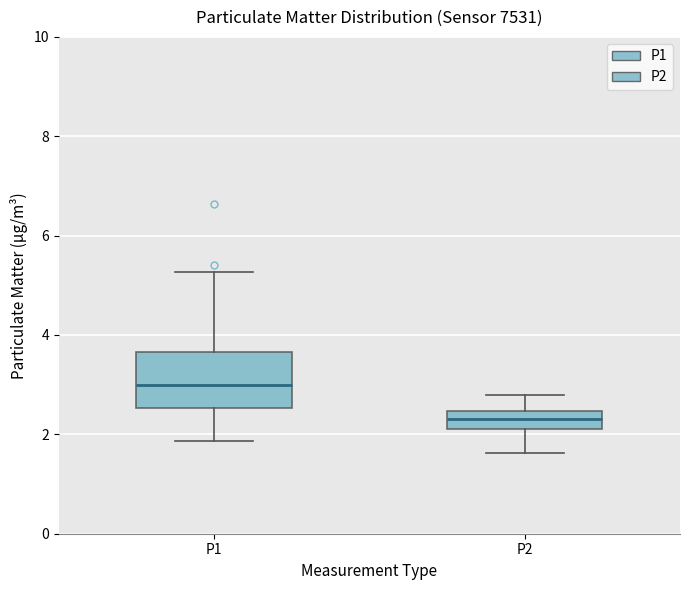

Reading left to right, read every box against the y-axis: the position of its median line, the range the box covers, and the ends of its whiskers. The values are not printed on the chart, so give them approximately, as read against the axis.

P1: median 3.0, box 2.6 to 3.6, whiskers 1.8 to 5.2
P2: median 2.4 (inside the box), box 2.2 to 2.4, whiskers 1.6 to 2.8